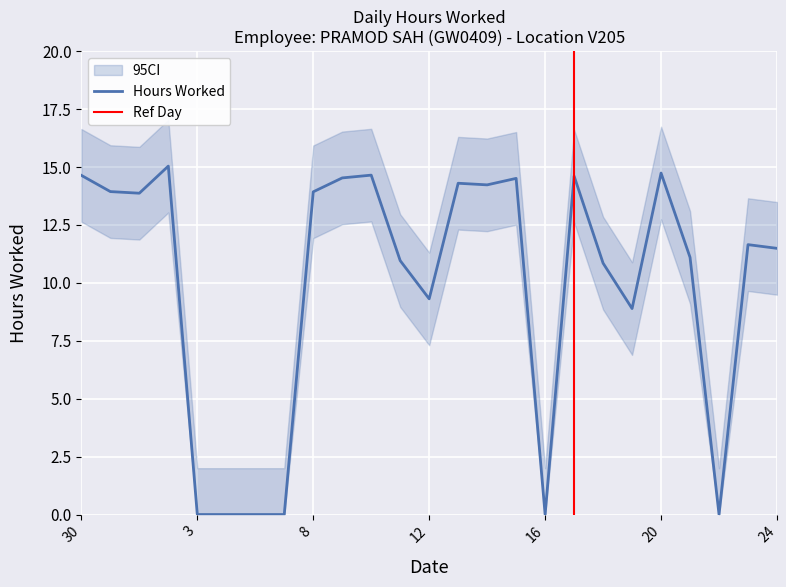

Reading left to right, list all the values displayed in this chart.

30=14.6	31=13.9	1=13.9	2=15.0	3=0.0	4=0.0	5=0.0	6=0.0	8=13.9	9=14.5	10=14.7	11=11.0	12=9.3	13=14.3	14=14.2	15=14.5	16=0.0	17=14.6	18=10.8	19=8.9	20=14.7	21=11.1	22=0.0	23=11.7	24=11.5